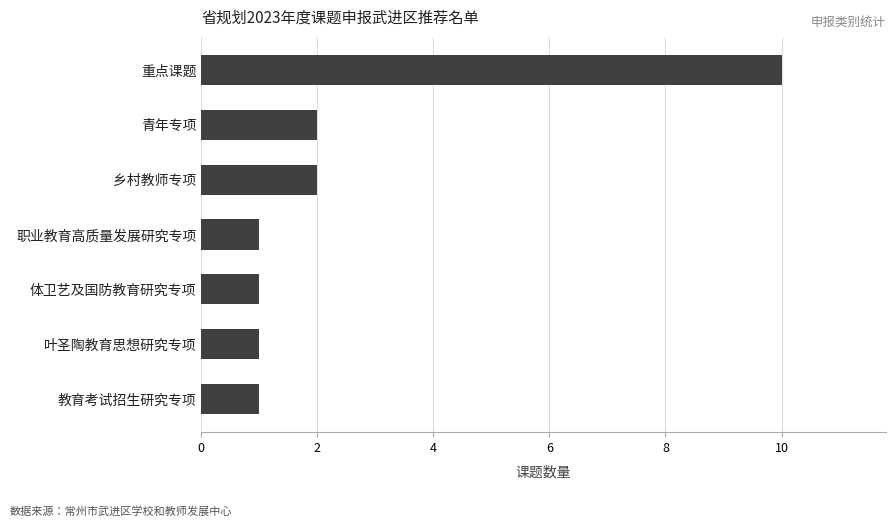

Approximately how many times larger is the value at 重点课题 compared to 乡村教师专项?

5.0